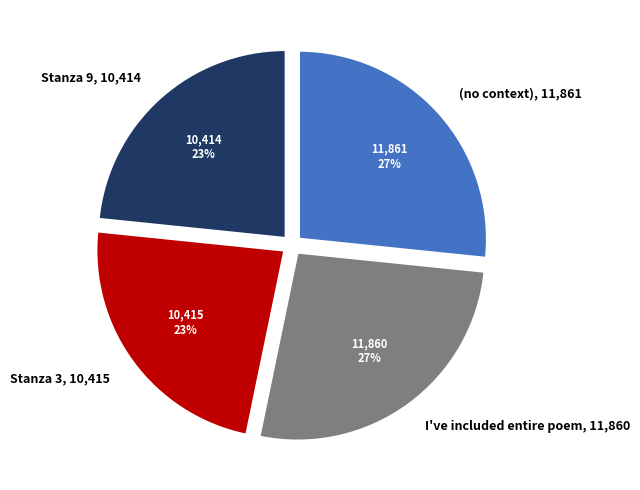

Count the number of slices in the pie.

4